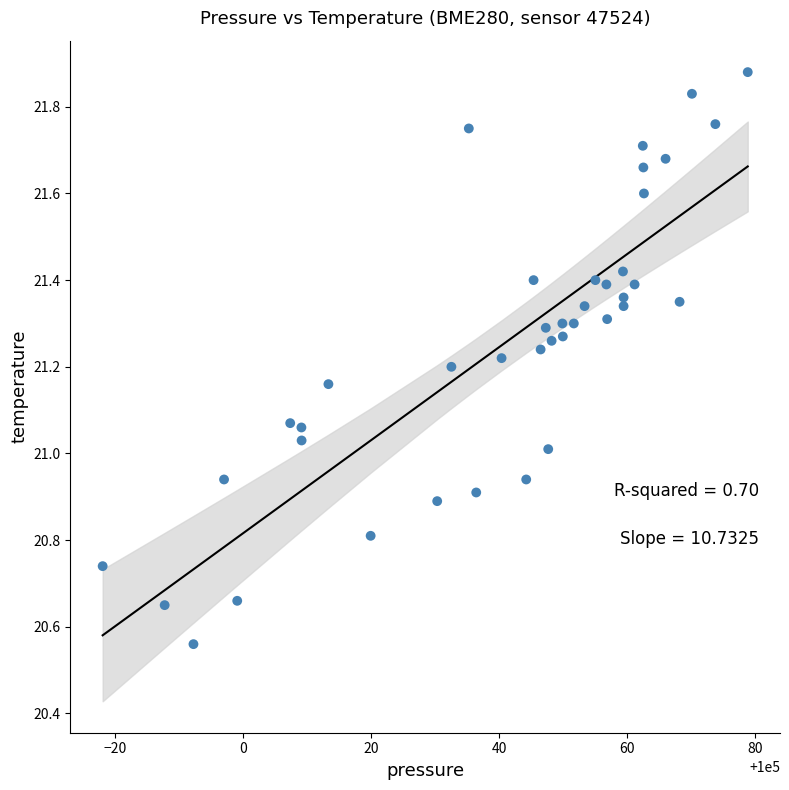

What is the range of Y values (max minus min)?

1.3